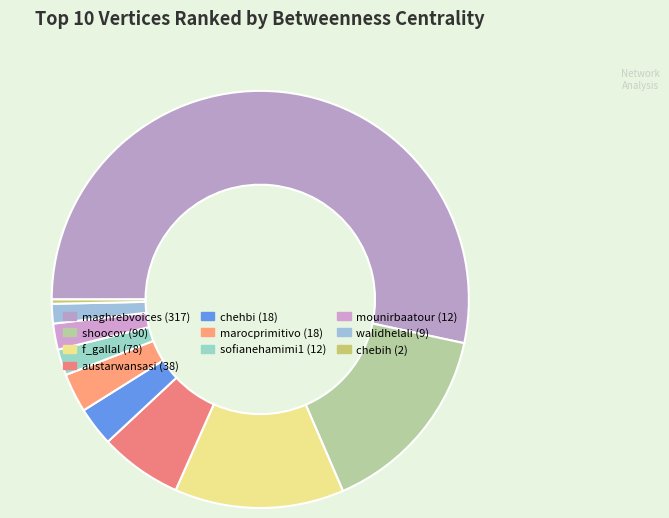

What is the ratio of the value at chehbi to the value at austarwansasi?

0.5